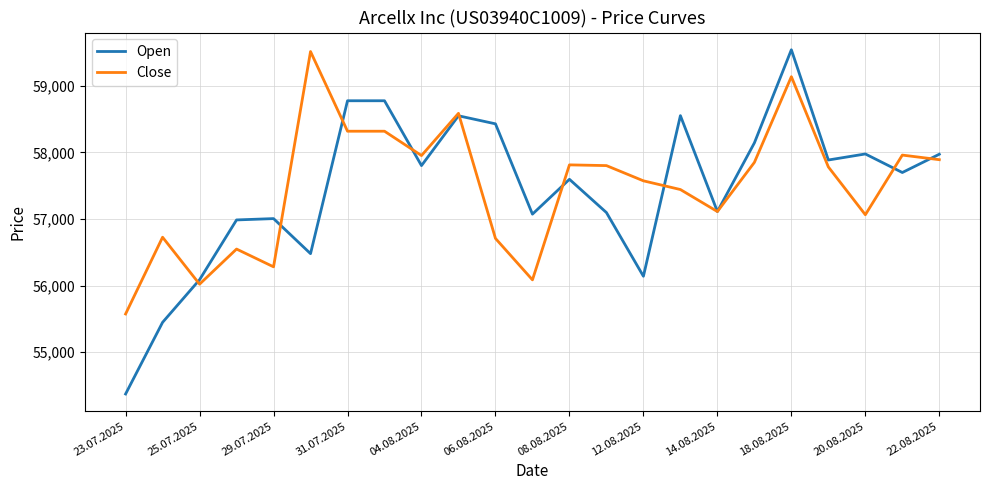

What is the highest value of the Close series?

59518